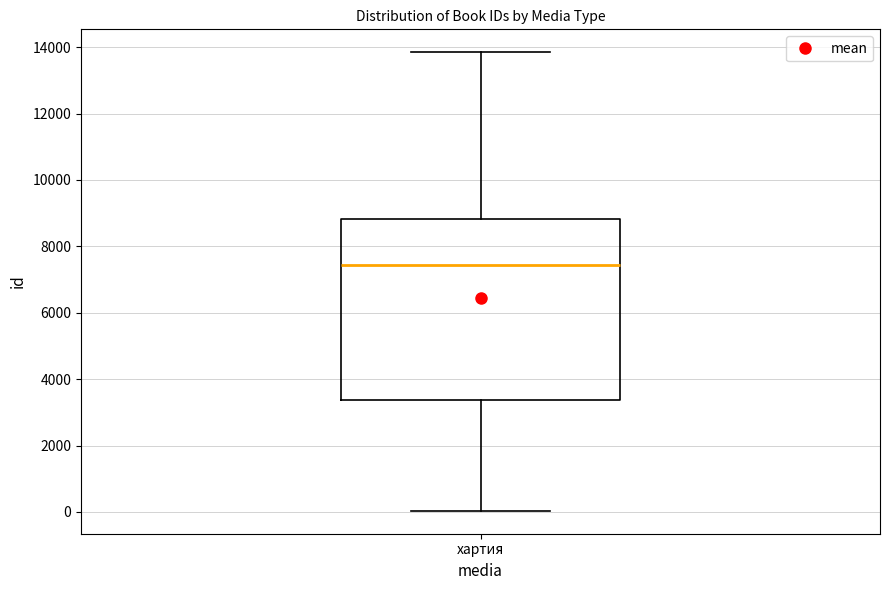

Read this box plot against the y-axis: the position of the median line, the range covered by the box, and the ends of both whiskers. The values are not printed on the chart, so give them approximately, as read against the axis.

median 7400, box 3400 to 8800, whiskers 0 to 13800